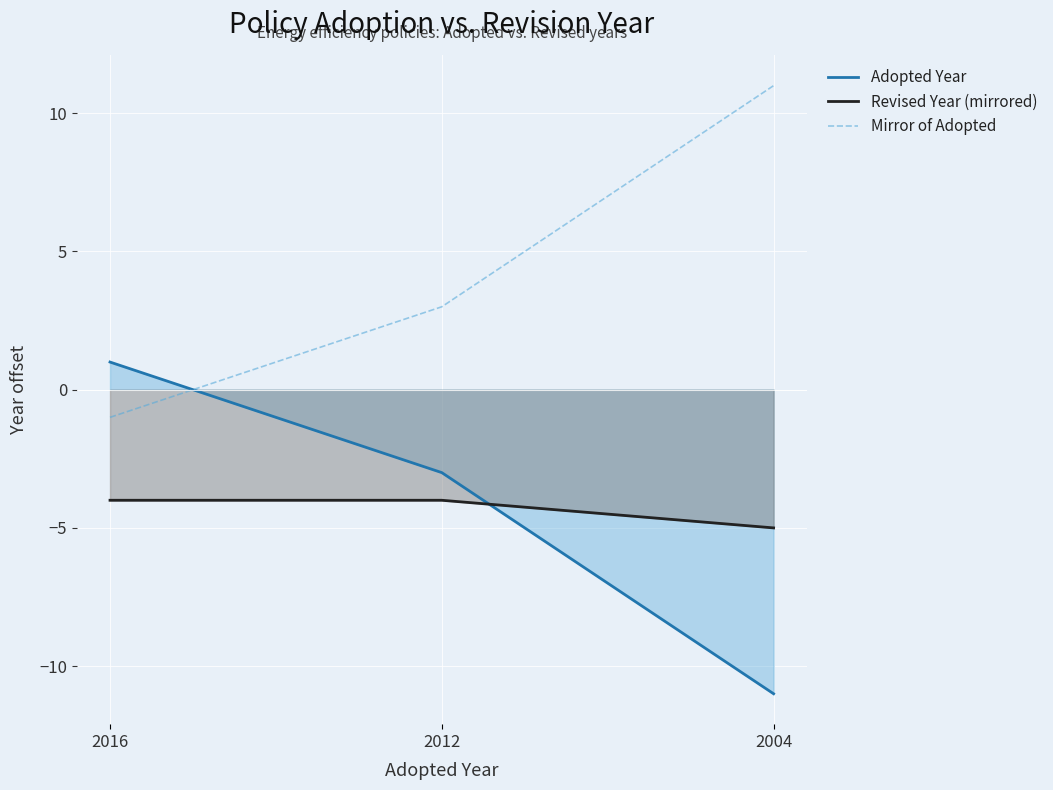

Which category has the lowest value across all series?

2004